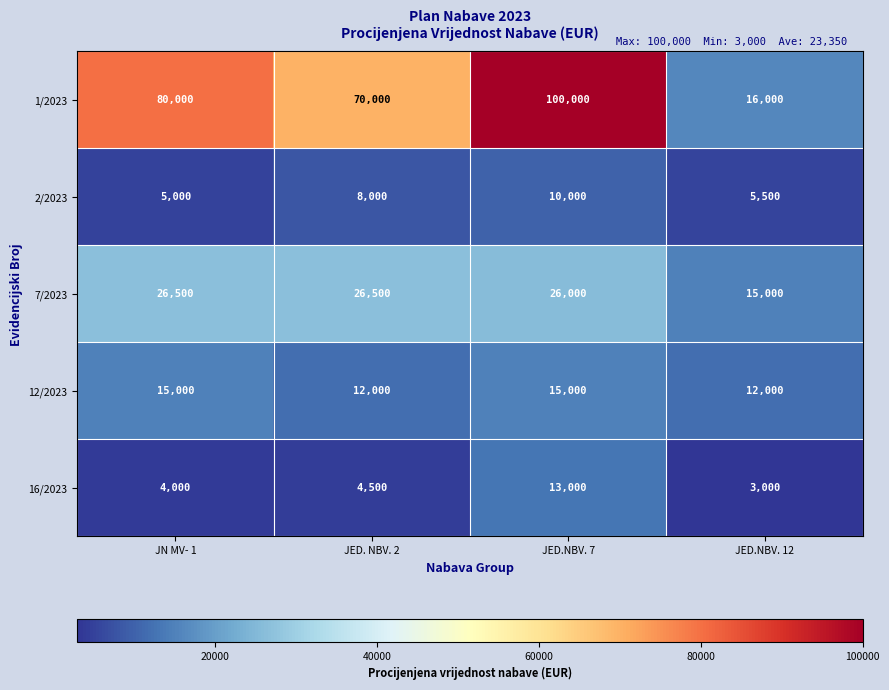

Reading left to right, list all the values displayed in this chart.

1/2023: JN MV- 1=80000	JED. NBV. 2=70000	JED.NBV. 7=100000	JED.NBV. 12=16000
2/2023: JN MV- 1=5000	JED. NBV. 2=8000	JED.NBV. 7=10000	JED.NBV. 12=5500
7/2023: JN MV- 1=26500	JED. NBV. 2=26500	JED.NBV. 7=26000	JED.NBV. 12=15000
12/2023: JN MV- 1=15000	JED. NBV. 2=12000	JED.NBV. 7=15000	JED.NBV. 12=12000
16/2023: JN MV- 1=4000	JED. NBV. 2=4500	JED.NBV. 7=13000	JED.NBV. 12=3000